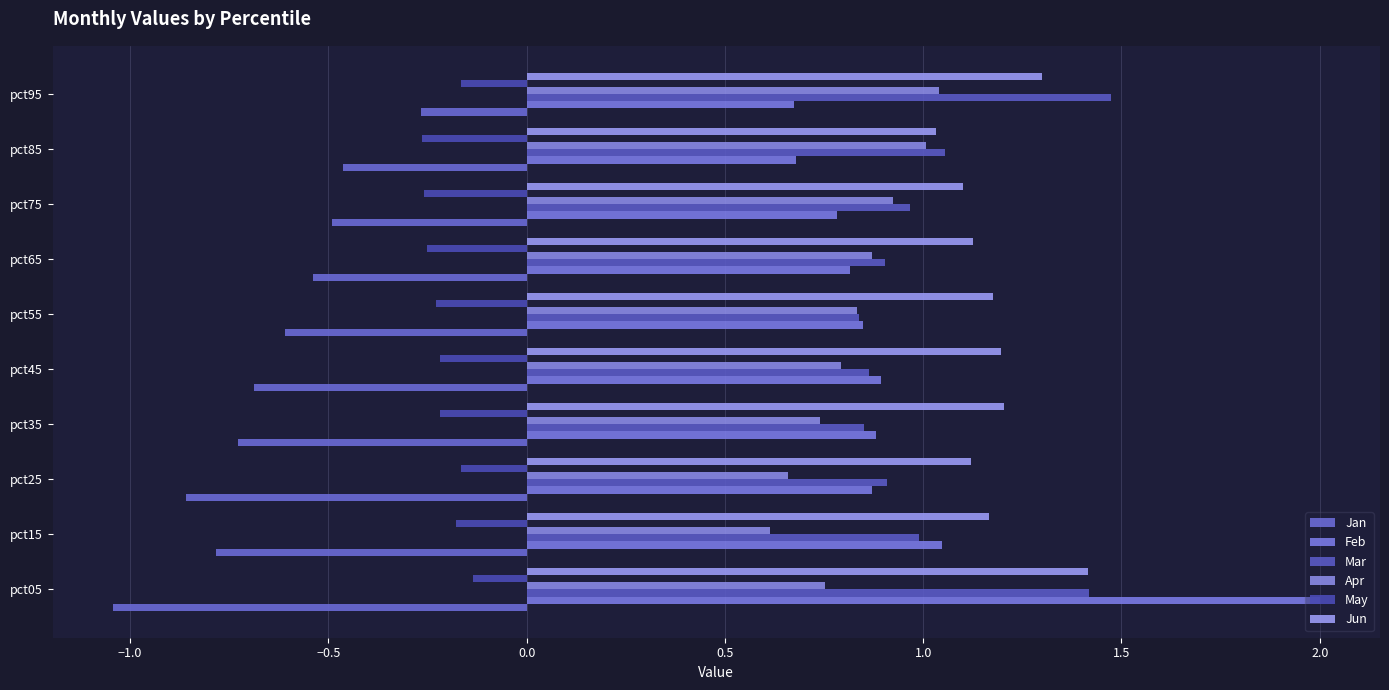

What is the sum of all Jan values?

-6.5